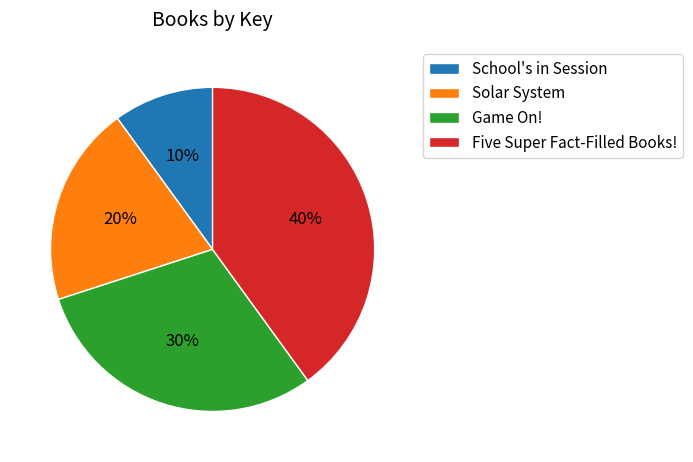

Which has a higher value, Solar System or Five Super Fact-Filled Books!?

Five Super Fact-Filled Books!